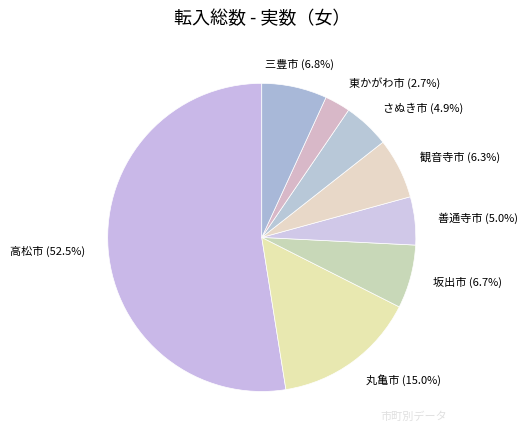

How many segments does this pie chart have?

8